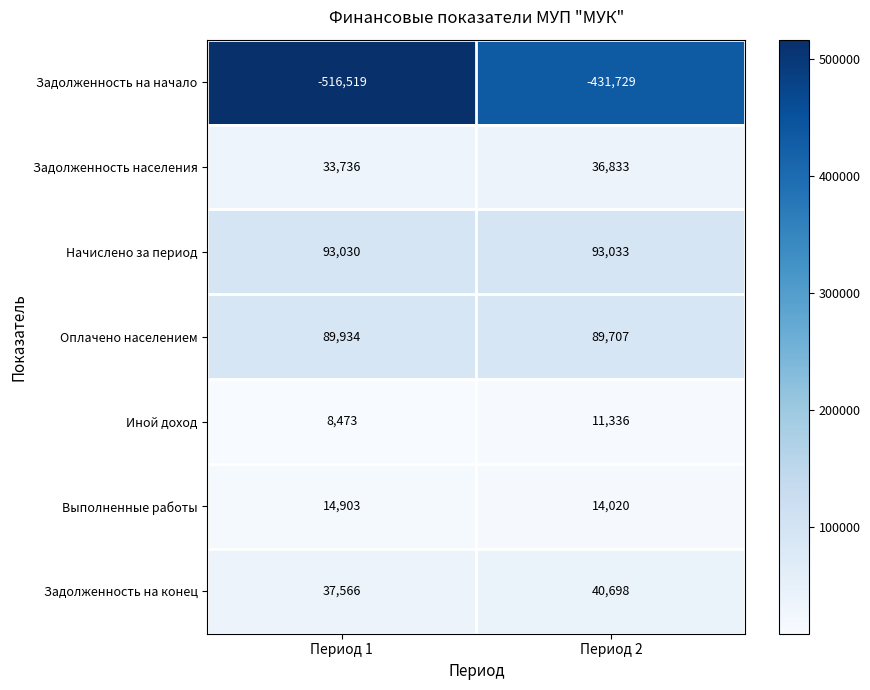

How many categories are shown in the chart?

2